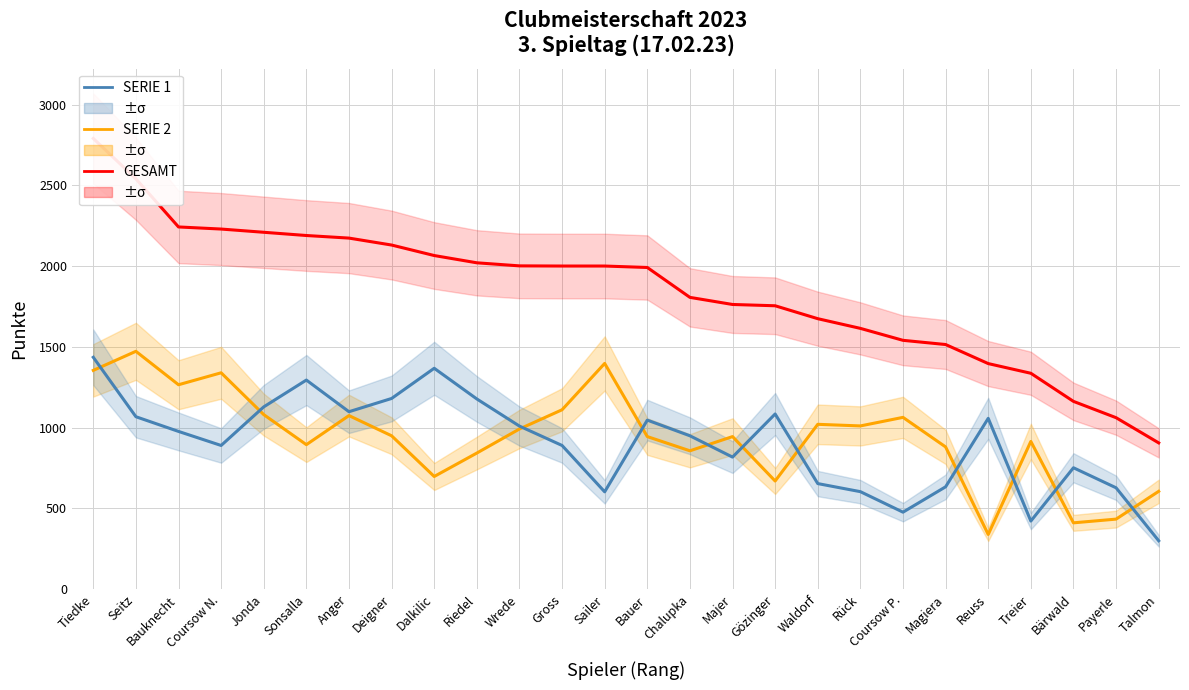

What is the label of the 24th point from the left?

Bärwald